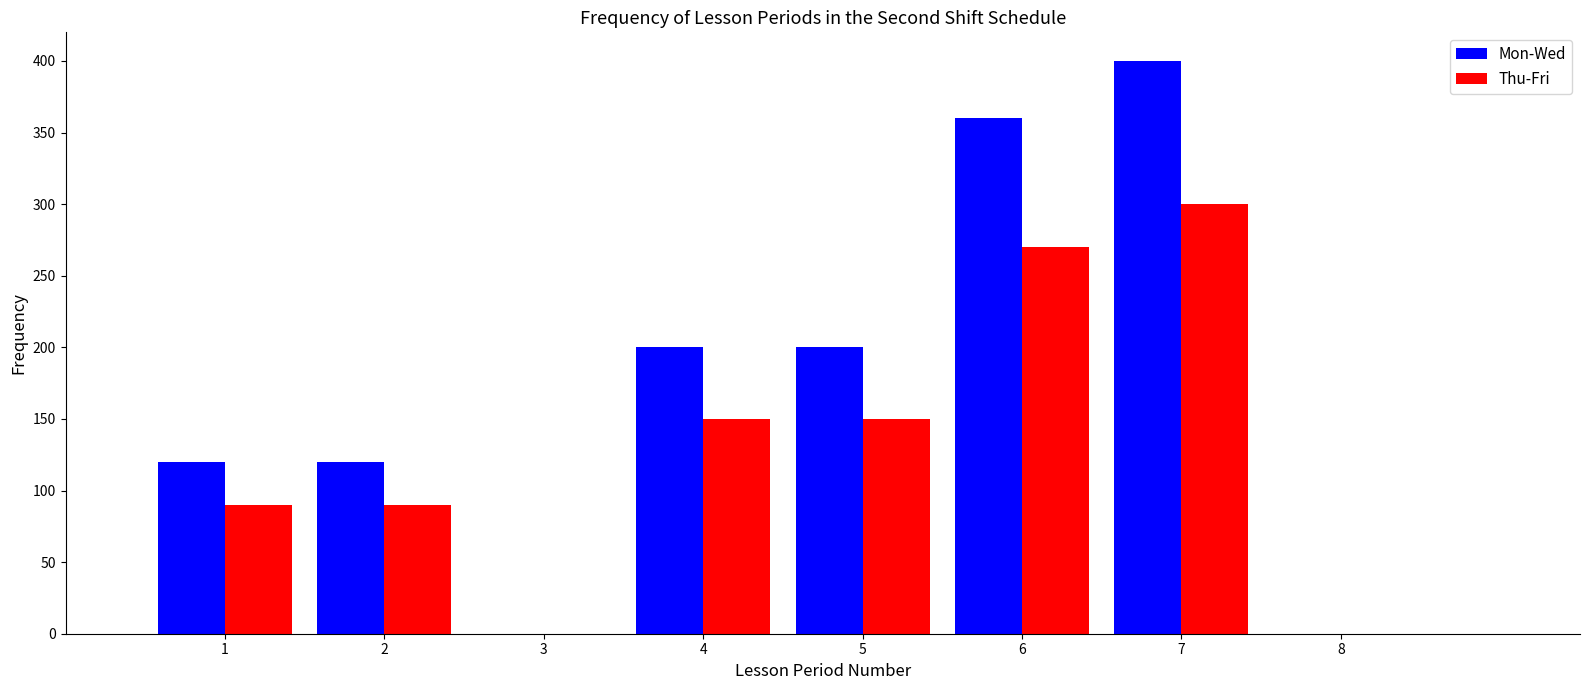

Reading left to right, transcribe this chart: for each range on the x-axis, give the height of each series' bar. The values are not printed on the chart, so give them approximately, as read against the axis.

0.5 to 1.5: Mon-Wed=120	Thu-Fri=90
1.5 to 2.5: Mon-Wed=120	Thu-Fri=90
2.5 to 3.5: Mon-Wed=0	Thu-Fri=0
3.5 to 4.5: Mon-Wed=200	Thu-Fri=150
4.5 to 5.5: Mon-Wed=200	Thu-Fri=150
5.5 to 6.5: Mon-Wed=360	Thu-Fri=270
6.5 to 7.5: Mon-Wed=400	Thu-Fri=300
7.5 to 8.5: Mon-Wed=0	Thu-Fri=0